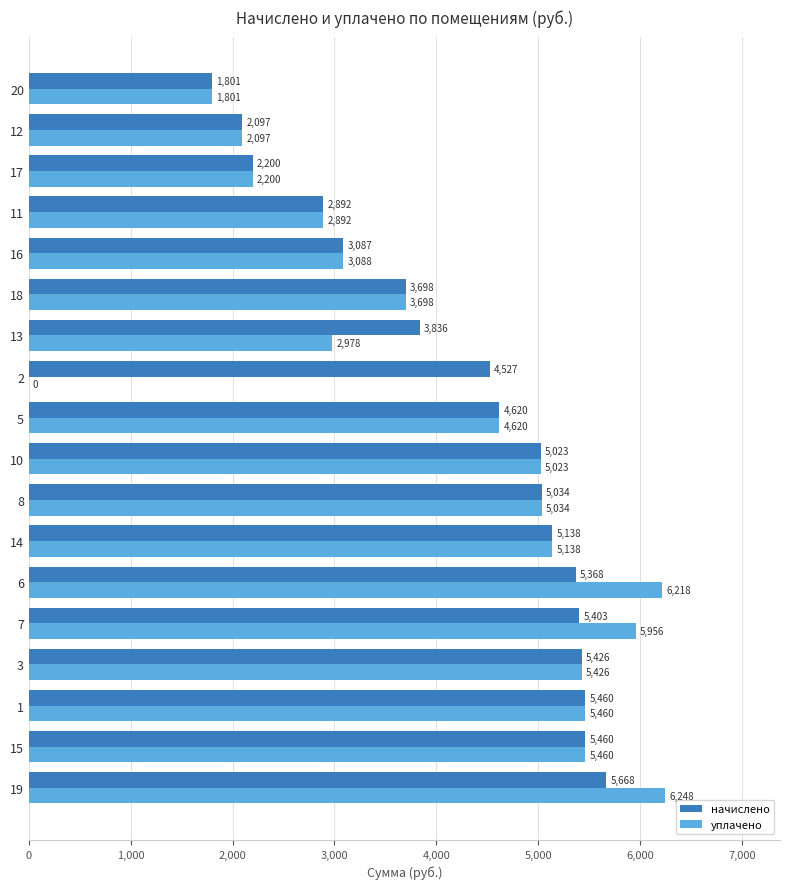

At which label is уплачено closest to 3124?

16